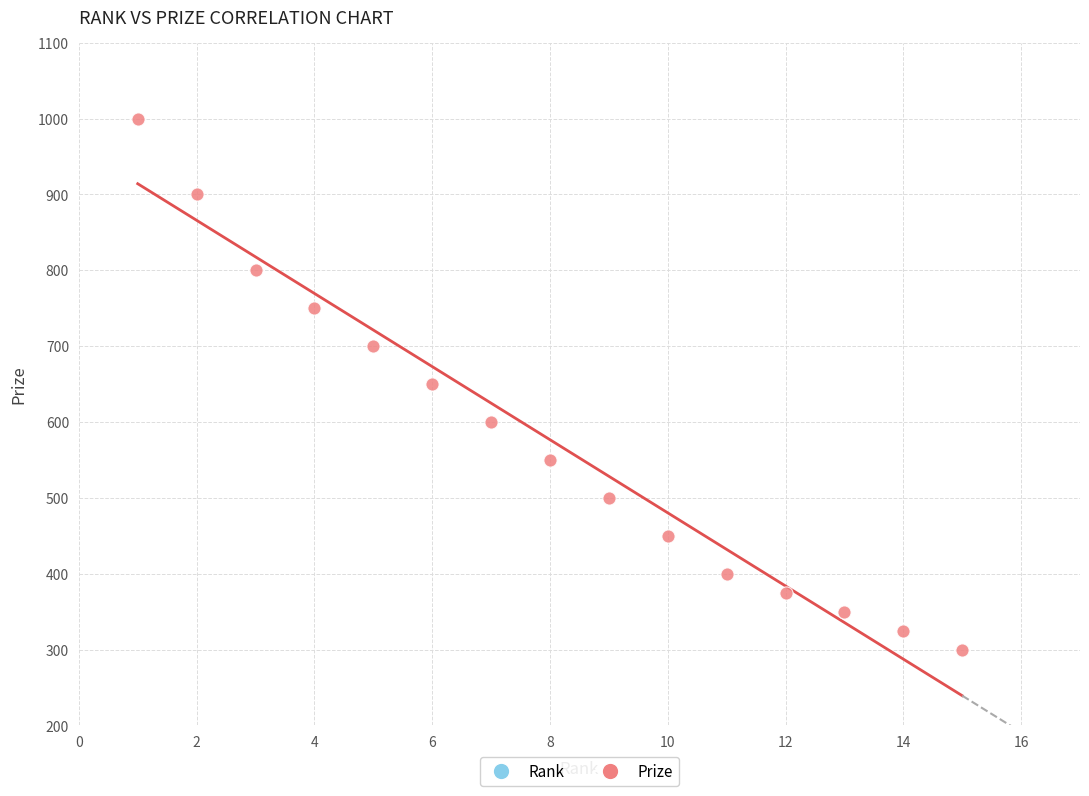

What is the range of Y values (max minus min)?

700